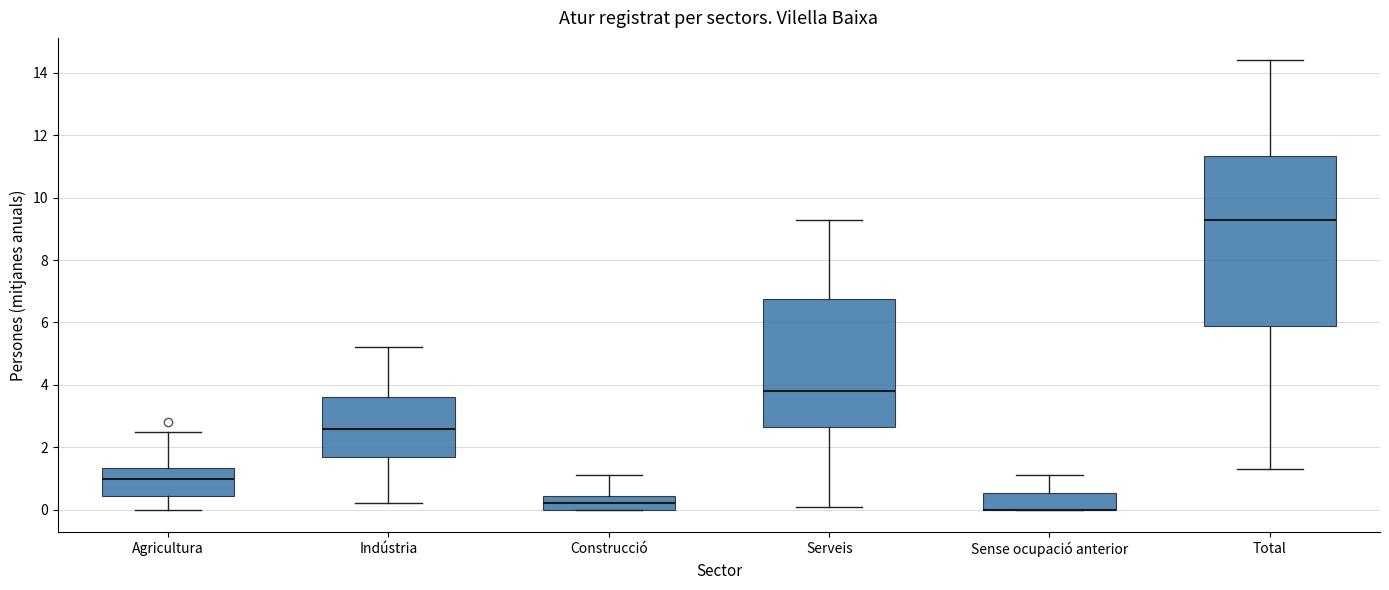

Reading left to right, transcribe this box plot: for each box, give where its median line is, the range the box spans, and where its two whiskers end, as read against the y-axis. The values are not printed on the chart, so give them approximately, as read against the axis.

Agricultura: median 1.0, box 0.4 to 1.4, whiskers 0.0 to 2.6
Indústria: median 2.6, box 1.8 to 3.6, whiskers 0.2 to 5.2
Construcció: median 0.2, box 0.0 to 0.4, whiskers 0.0 to 1.2
Serveis: median 3.8, box 2.6 to 6.8, whiskers 0.2 to 9.4
Sense ocupació anterior: median 0.0 (drawn on the box's lower edge), box 0.0 to 0.6, whiskers 0.0 to 1.2
Total: median 9.4, box 6.0 to 11.4, whiskers 1.4 to 14.4